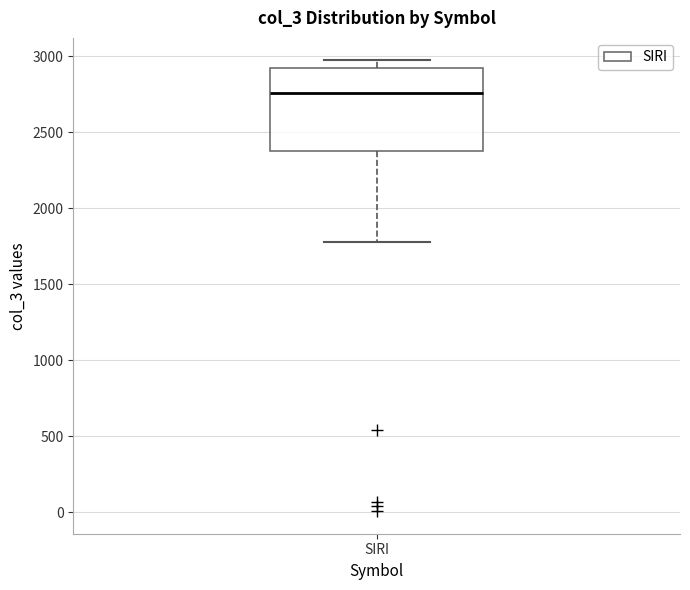

Transcribe this box plot: give where the median line is, the range the box spans, and where the two whiskers end, as read against the y-axis. The values are not printed on the chart, so give them approximately, as read against the axis.

median 2750, box 2350 to 2950, whiskers 1800 to 2950 (just above the box's upper edge)